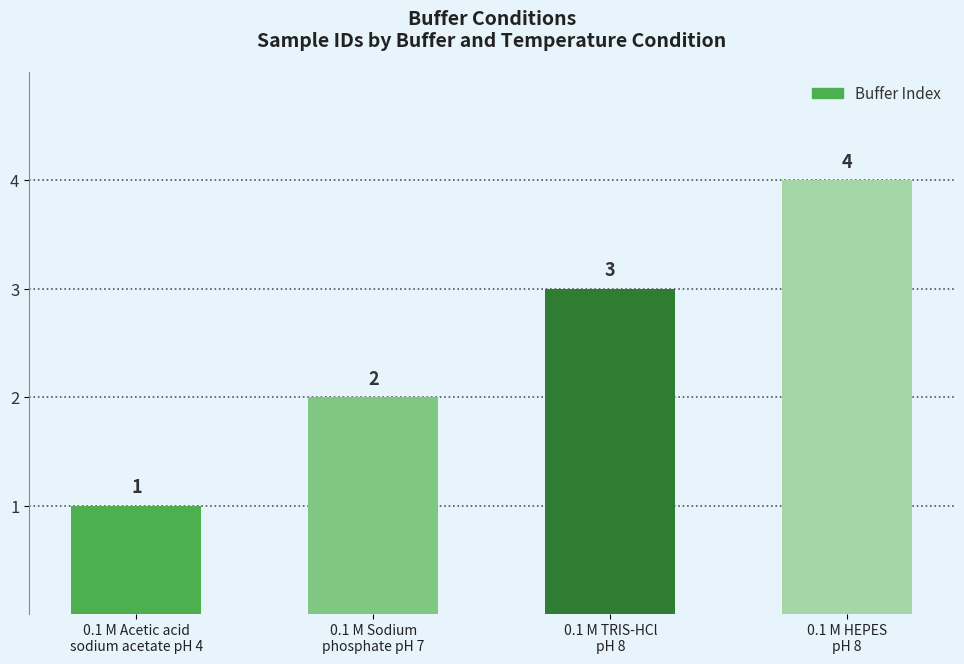

What value does the data have at 0.1 M Sodium
phosphate pH 7?

2